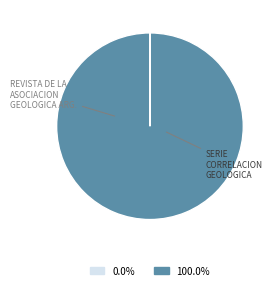

Is there a majority slice in this chart?

Yes